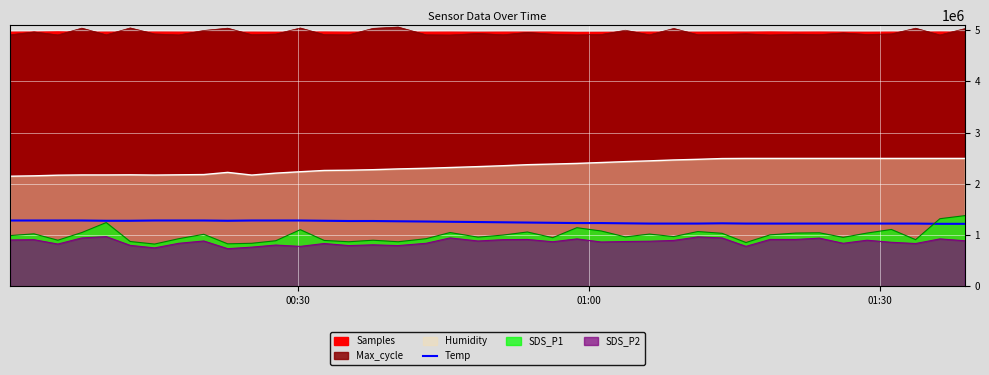

Does the chart display data point markers on the line(s)?

No